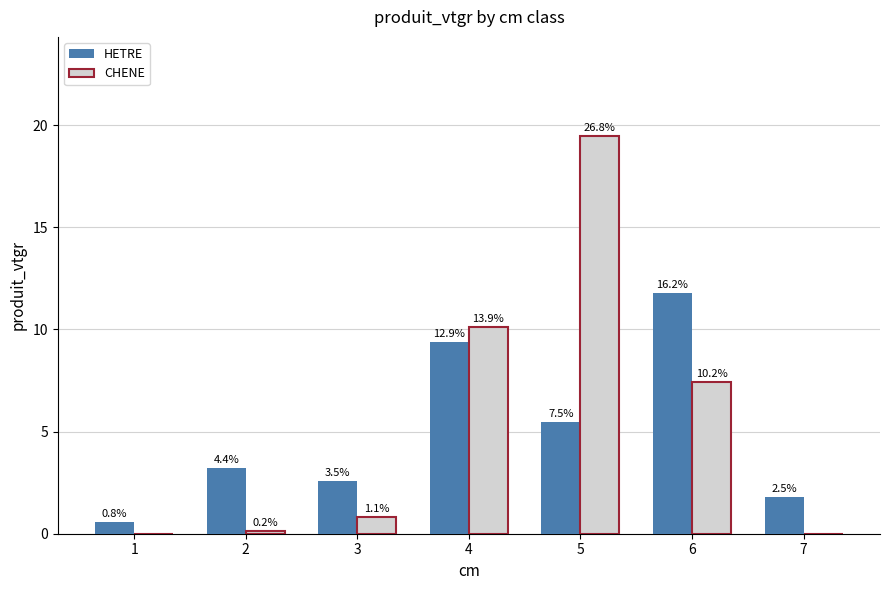

What is the greatest value displayed?

19.5